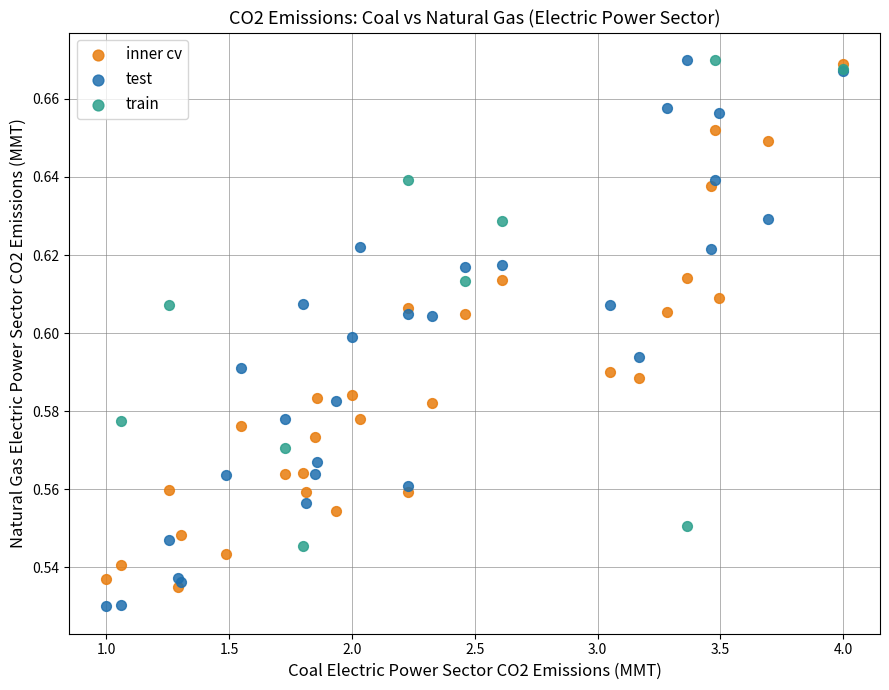

What are all the series names shown in the legend?

inner cv, test, train